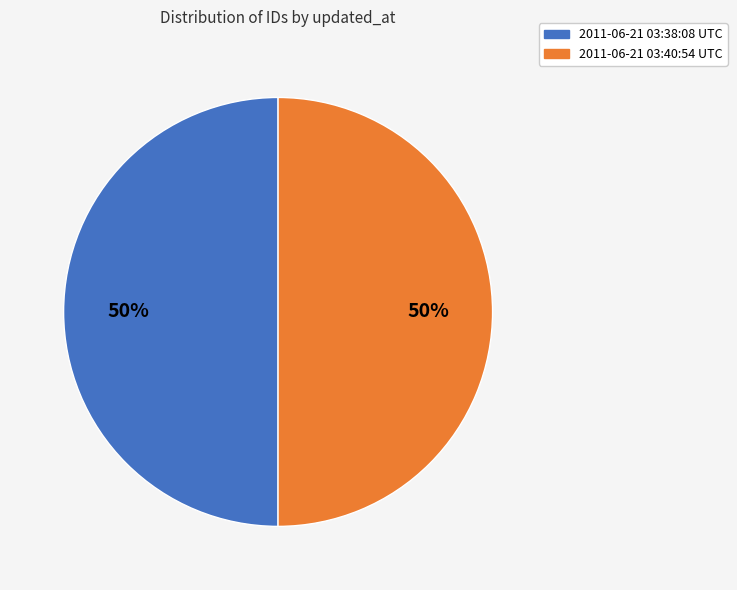

To the nearest percent, what is the combined percentage of 2011-06-21 03:38:08 UTC and 2011-06-21 03:40:54 UTC?

100%